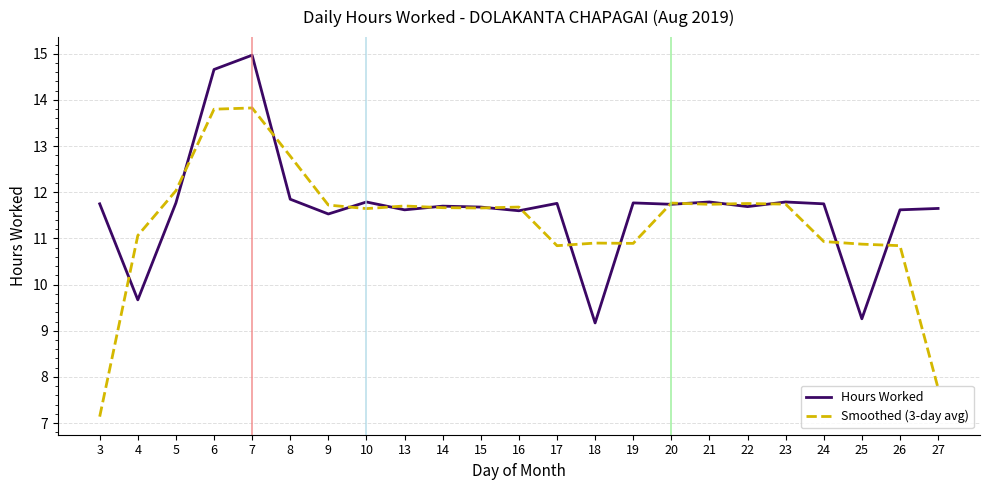

Which category has the lowest value in the Smoothed (3-day avg) series?

3